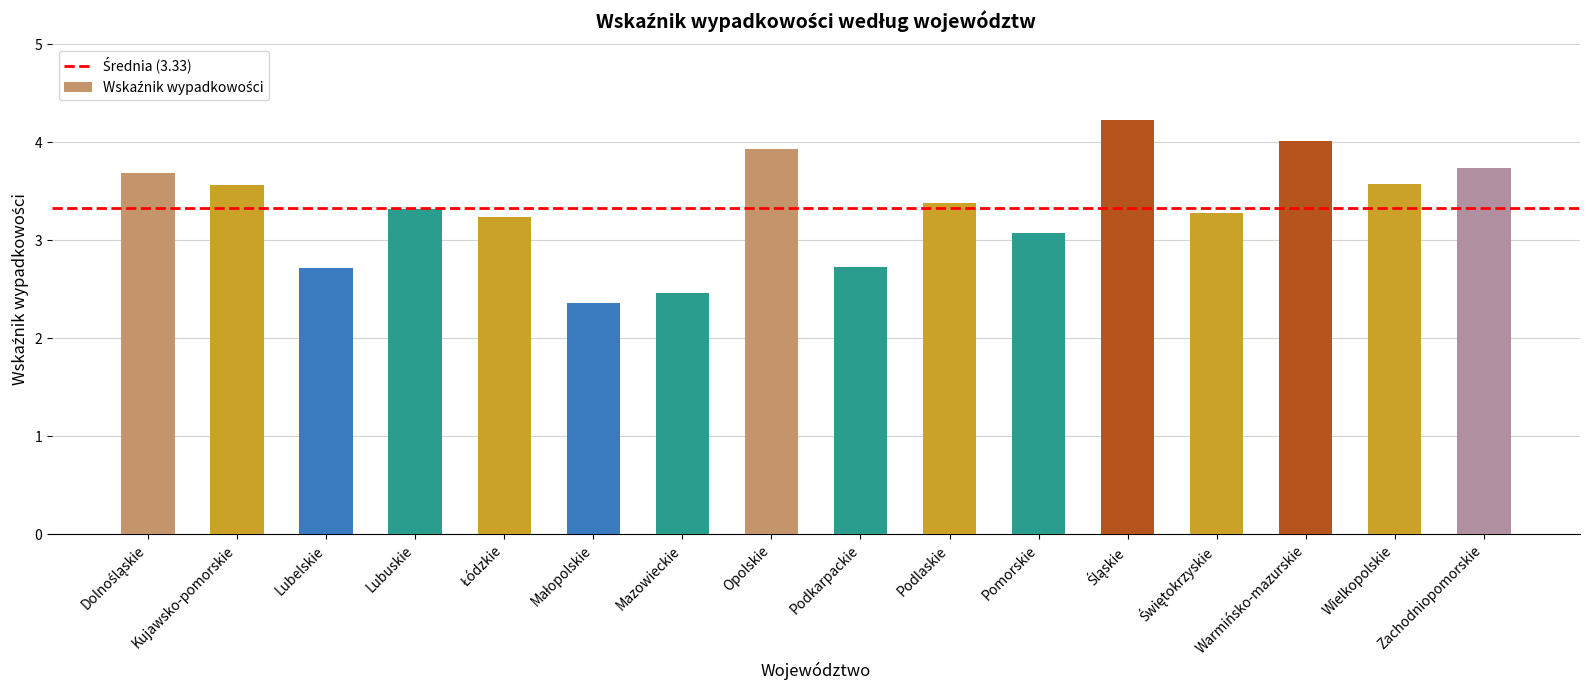

What is the value of the 10th bar from the left?

3.4